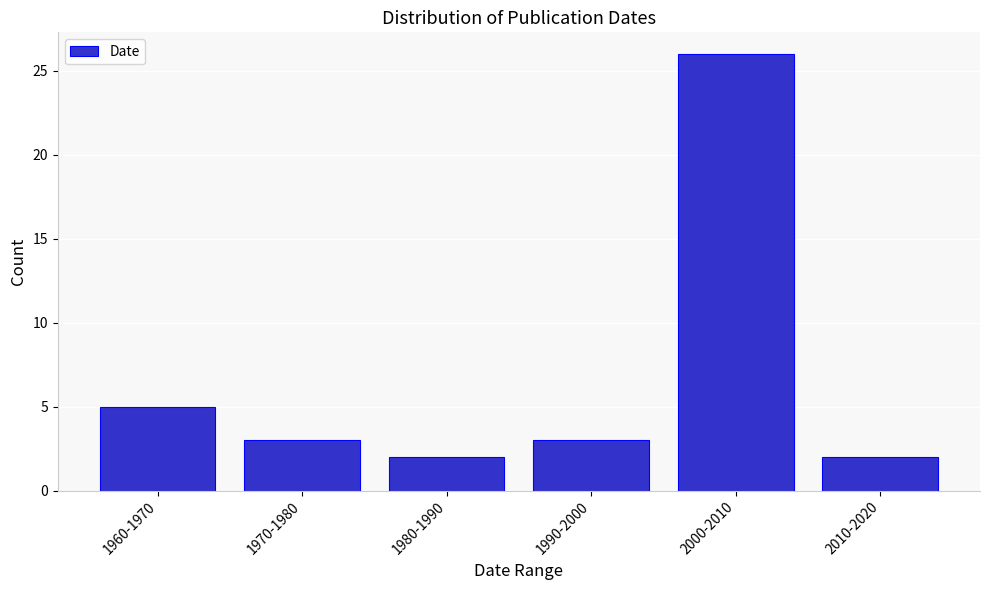

Reading left to right, what are all the values shown in this chart?

5	3	2	3	26	2